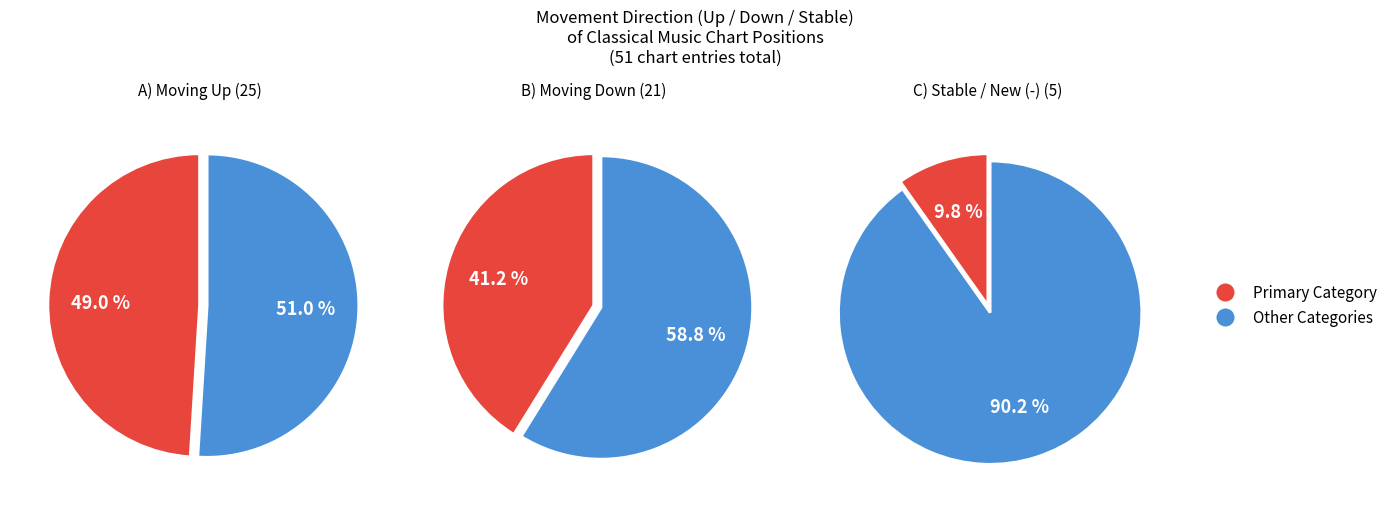

Rank the categories by value from highest to lowest.

up, down, -